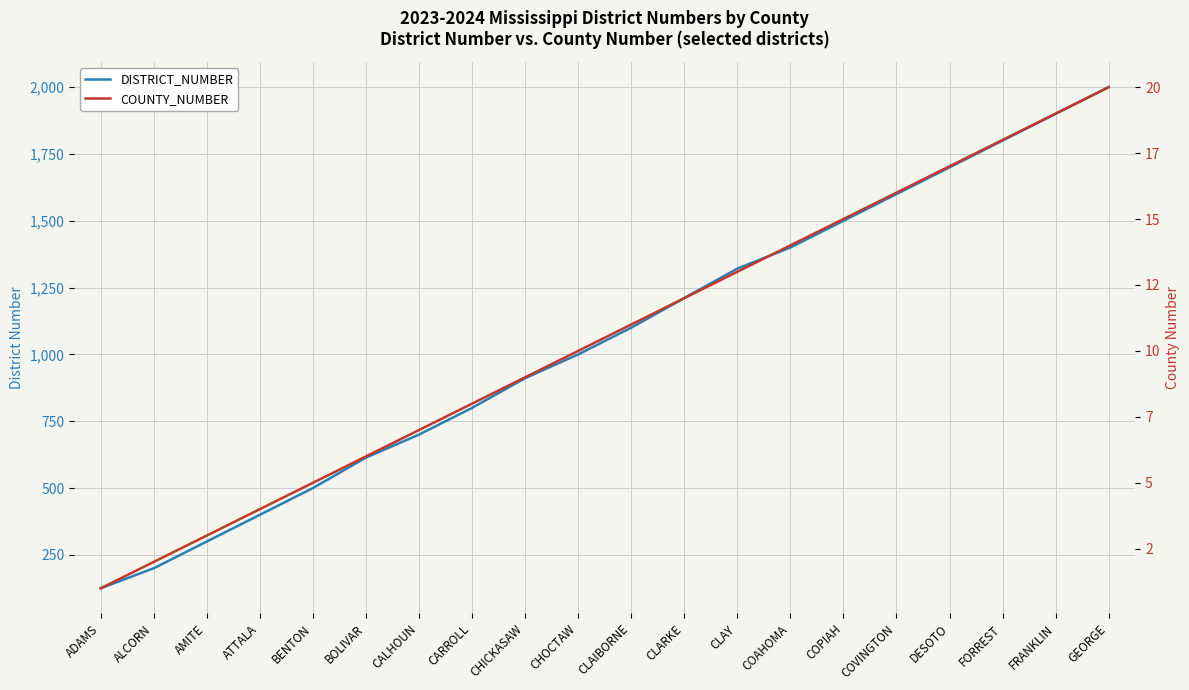

True or false: DISTRICT_NUMBER has a value of 1000 at CHOCTAW.

True